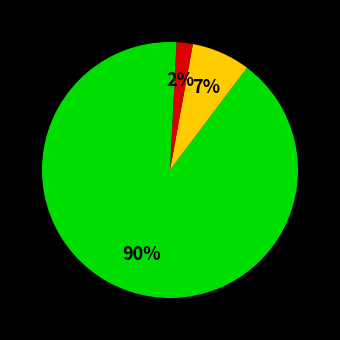

Count the number of slices in the pie.

4